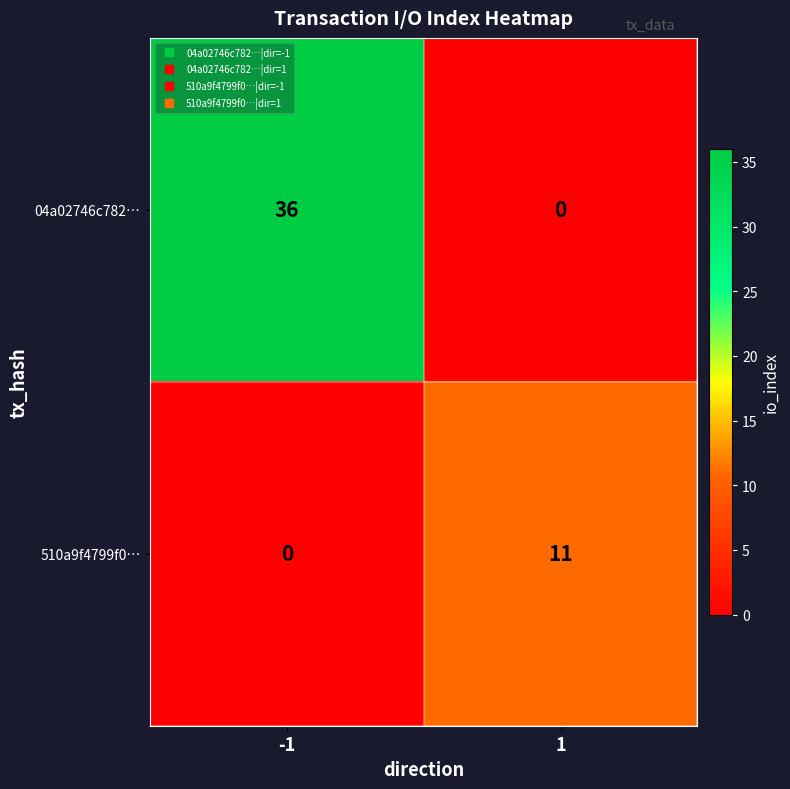

How many categories are shown in the chart?

2